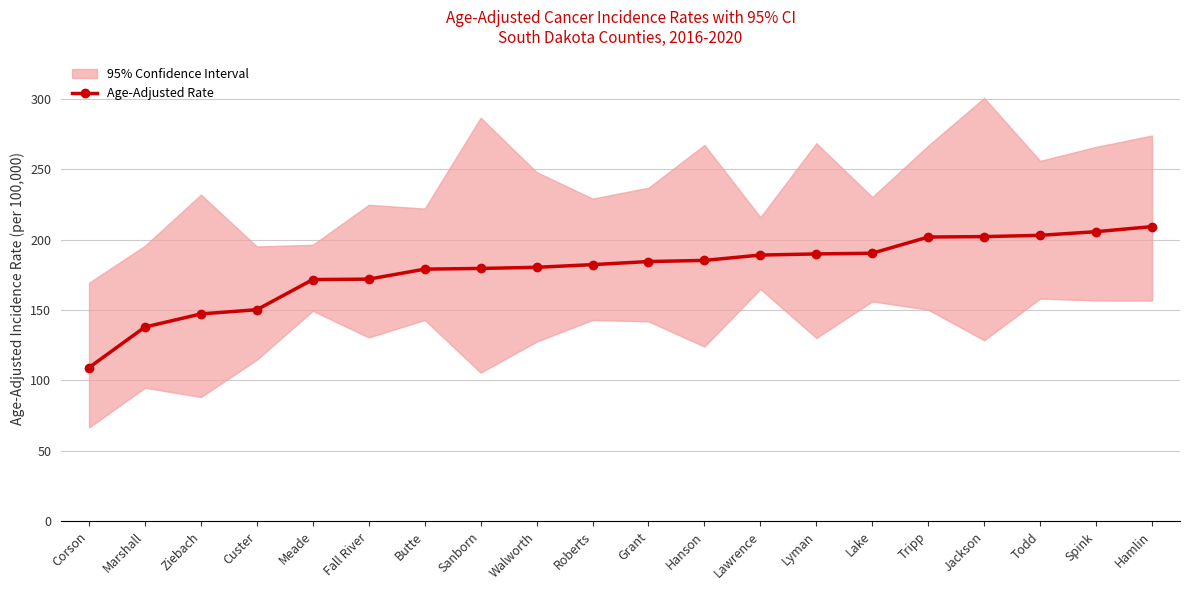

Reading left to right, transcribe all the data shown in this chart.

Corson=109.1	Marshall=137.9	Ziebach=147.2	Custer=150.2	Meade=171.6	Fall River=171.9	Butte=179.0	Sanborn=179.5	Walworth=180.3	Roberts=182.2	Grant=184.4	Hanson=185.2	Lawrence=189.0	Lyman=189.8	Lake=190.3	Tripp=201.8	Jackson=202.1	Todd=203.0	Spink=205.6	Hamlin=209.2